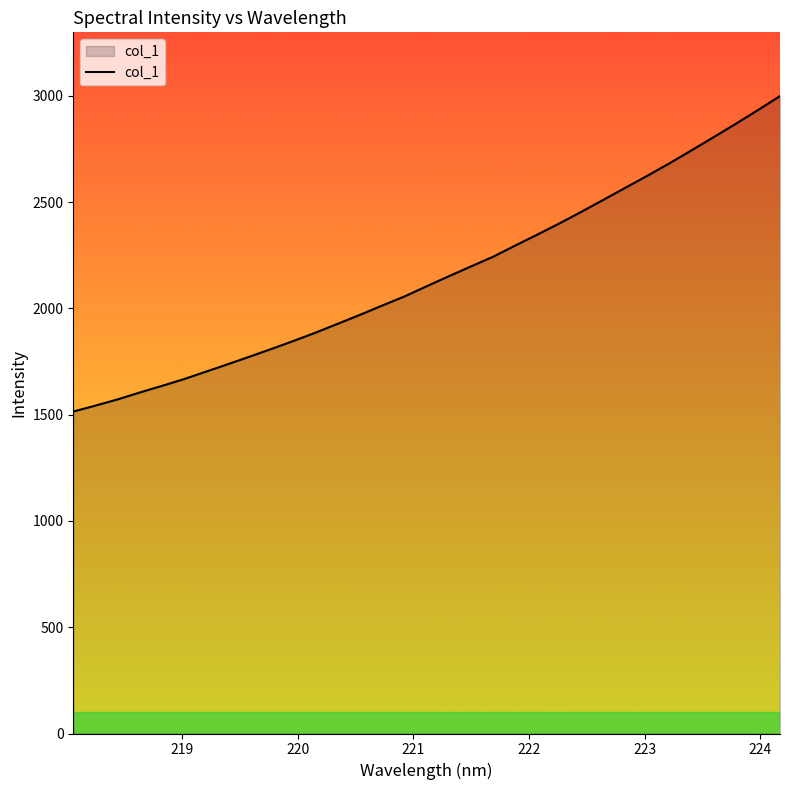

What is the maximum value shown in the chart?

2998.7